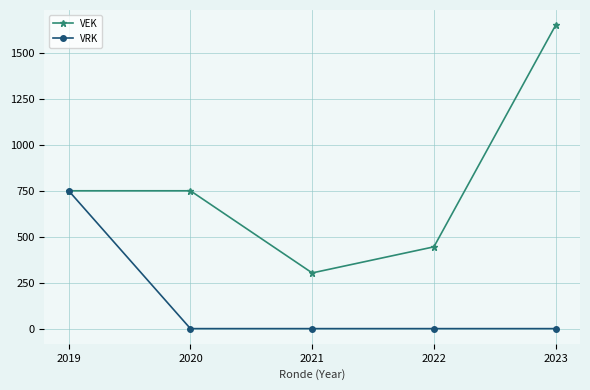

Between 2019 and 2021, which series saw the biggest shift?

VRK